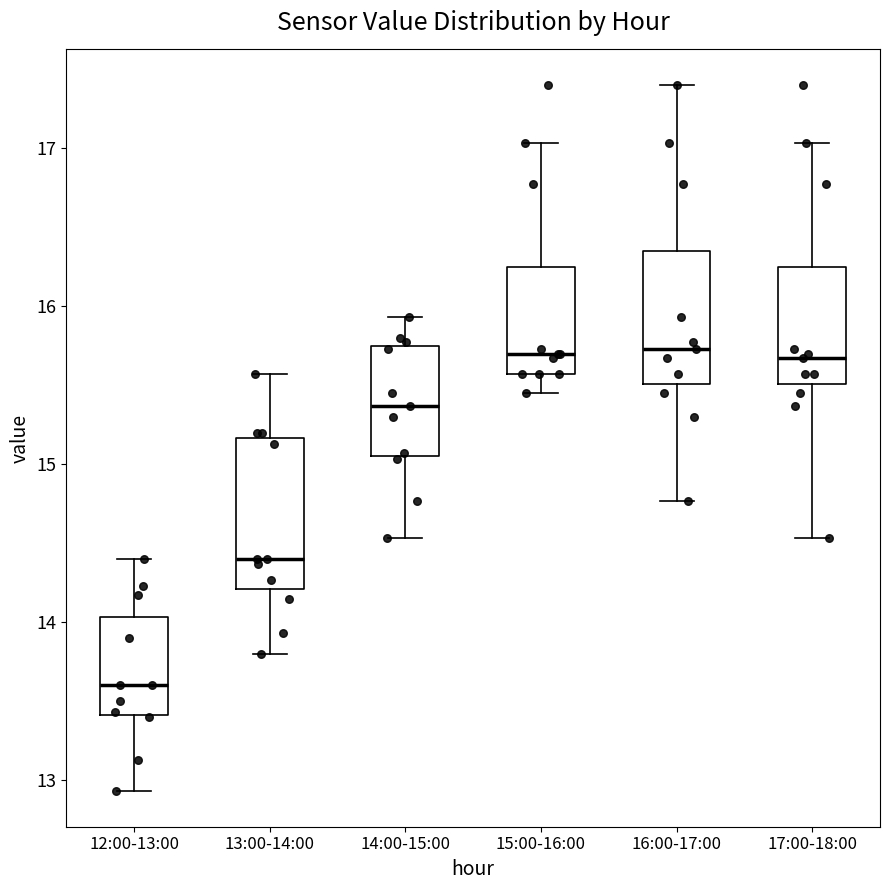

Which box is the tallest, from its lower edge to its upper edge?

13:00-14:00